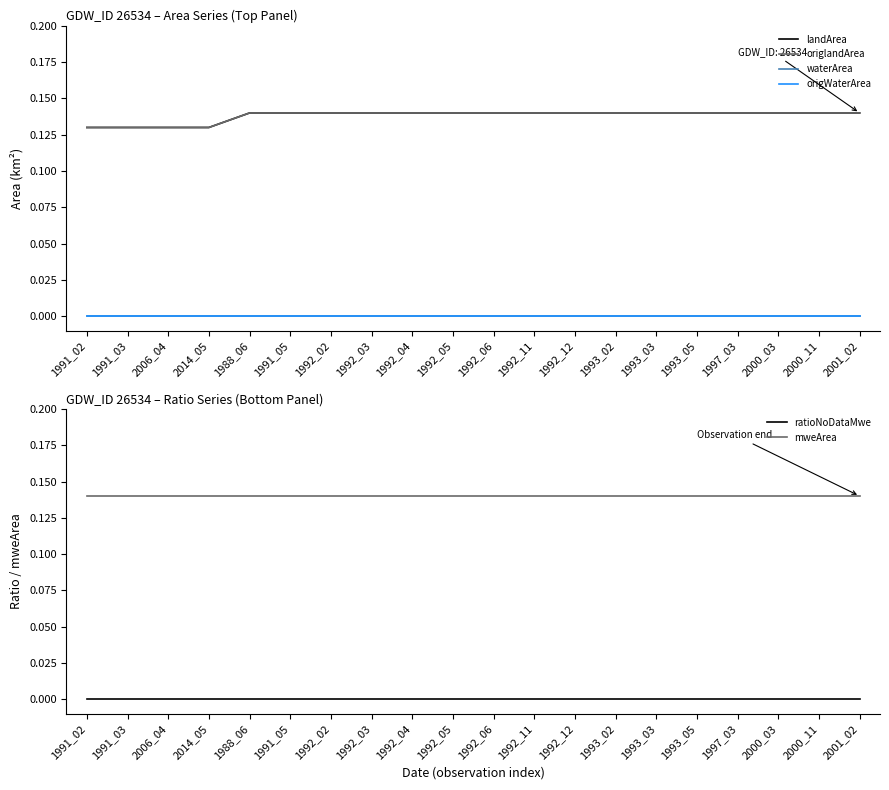

What is the total value across all series at 1992_03?

0.4